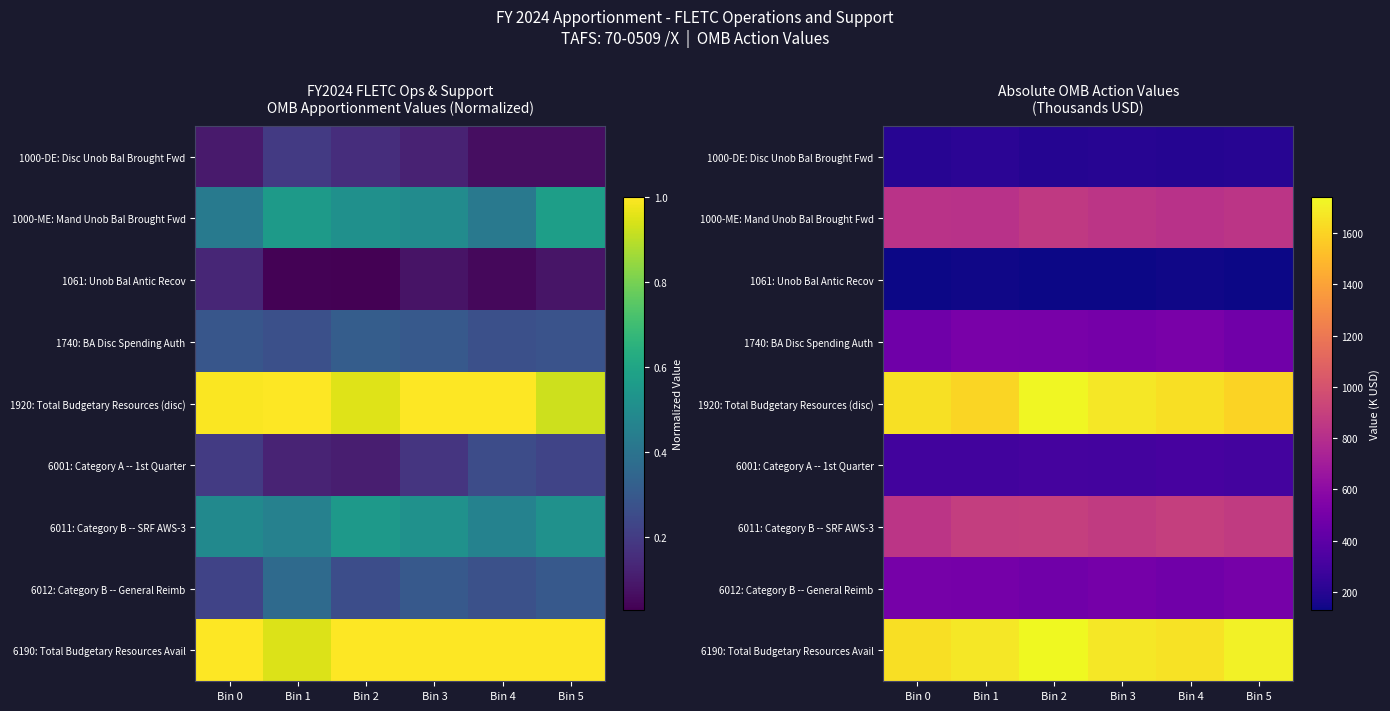

What is the total value across all series at Bin 2?

6848.5